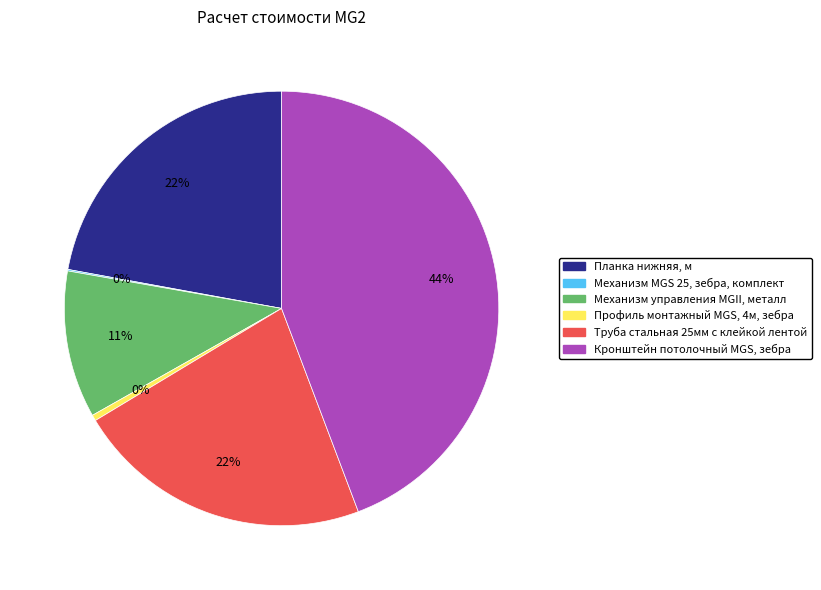

Does Кронштейн потолочный MGS, зебра account for over 50% of the chart?

No